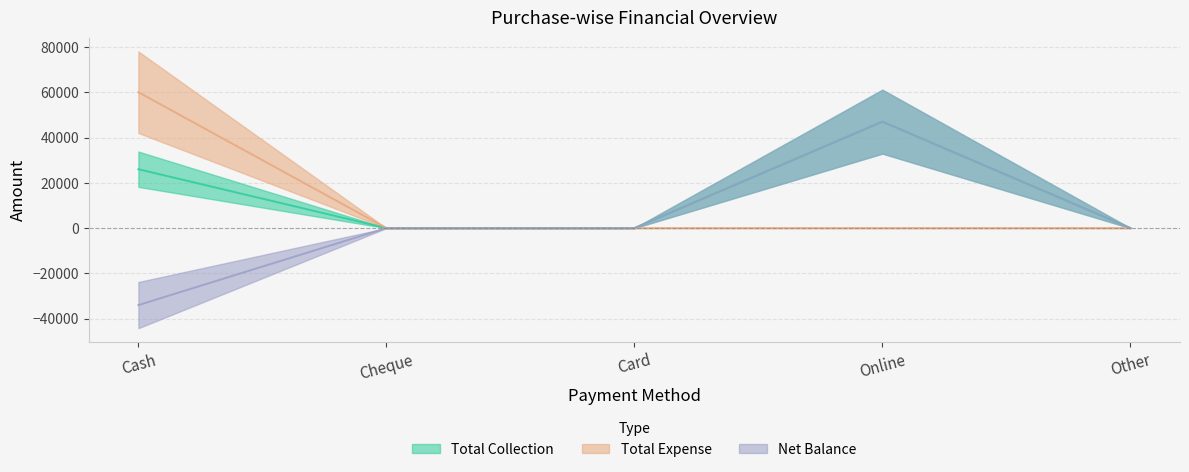

What is the average value of the Total Collection series?

14600